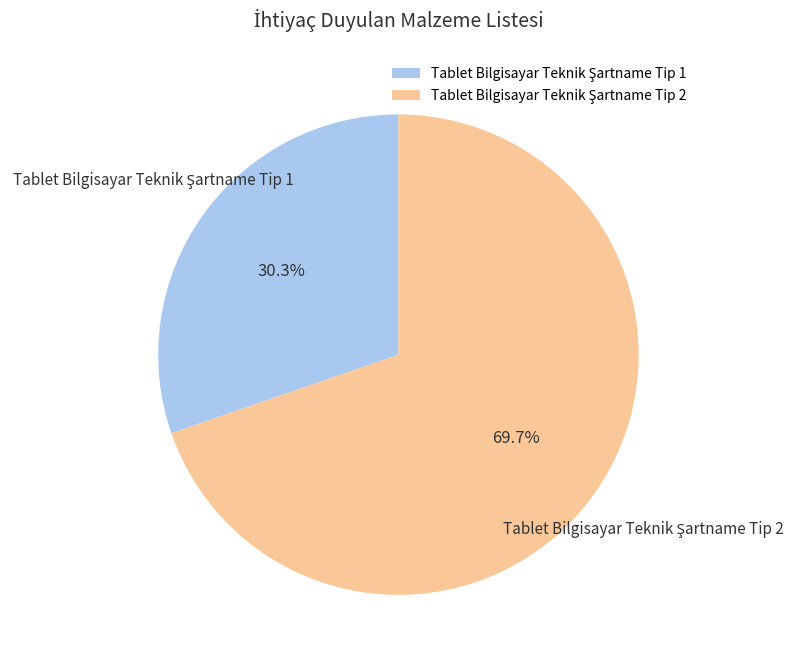

Is there any slice that represents more than half of the pie?

Yes